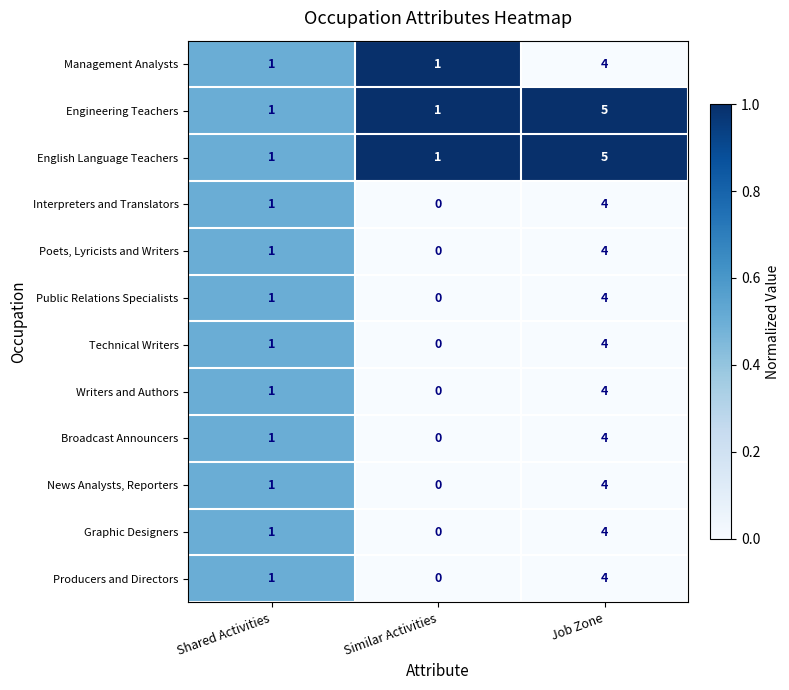

What is the sum of all Interpreters and Translators values?

5